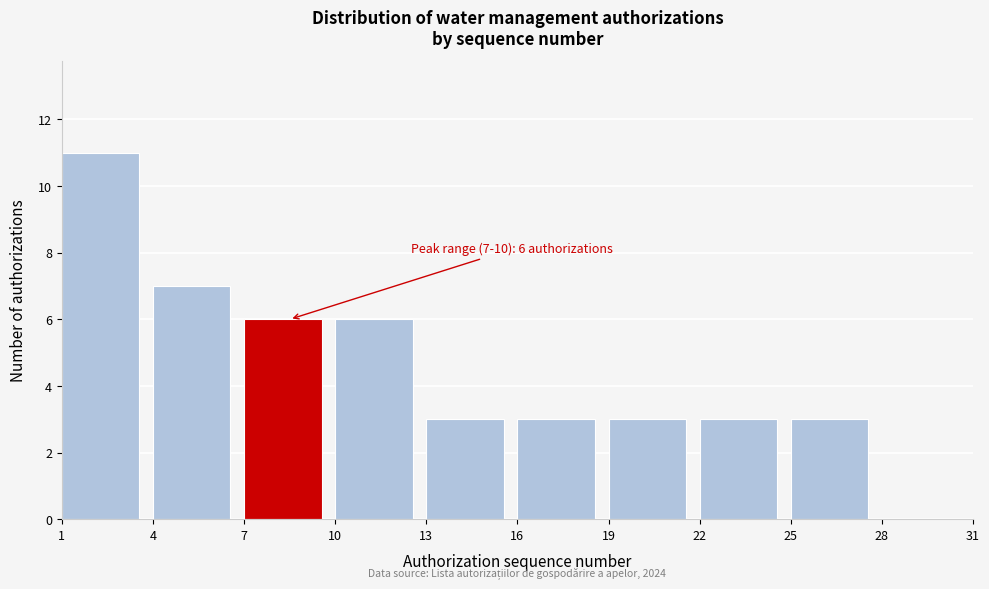

Which range on the x-axis has the tallest bar?

1 to 4